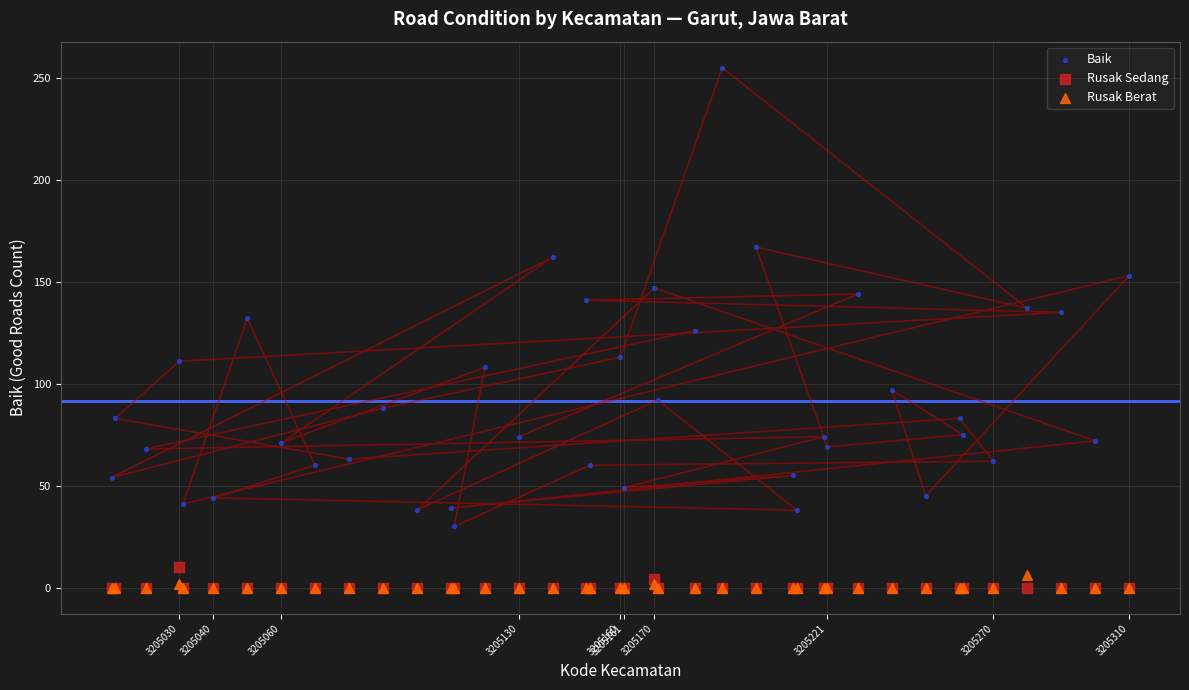

What are all the series names shown in the legend?

Baik, Rusak Sedang, Rusak Berat